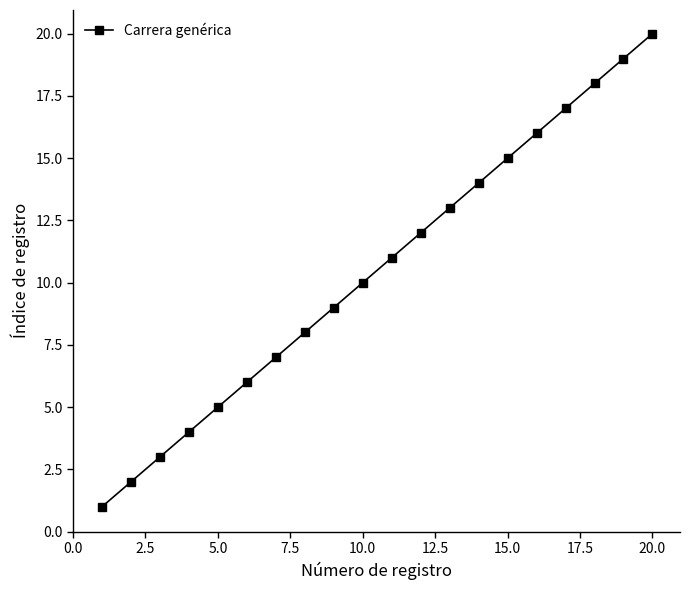

How many lines are shown in the chart?

1